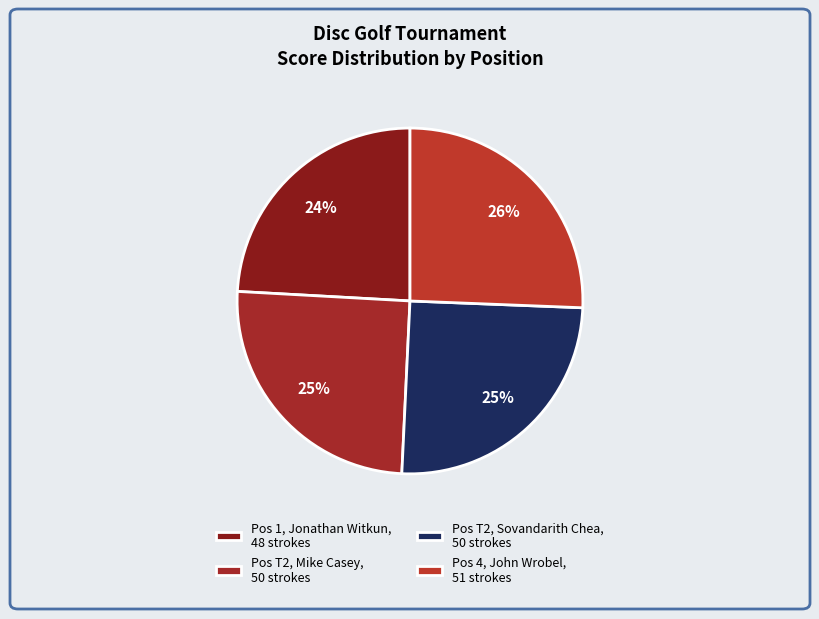

Rank the categories by value from lowest to highest.

1, T2, T2, 4